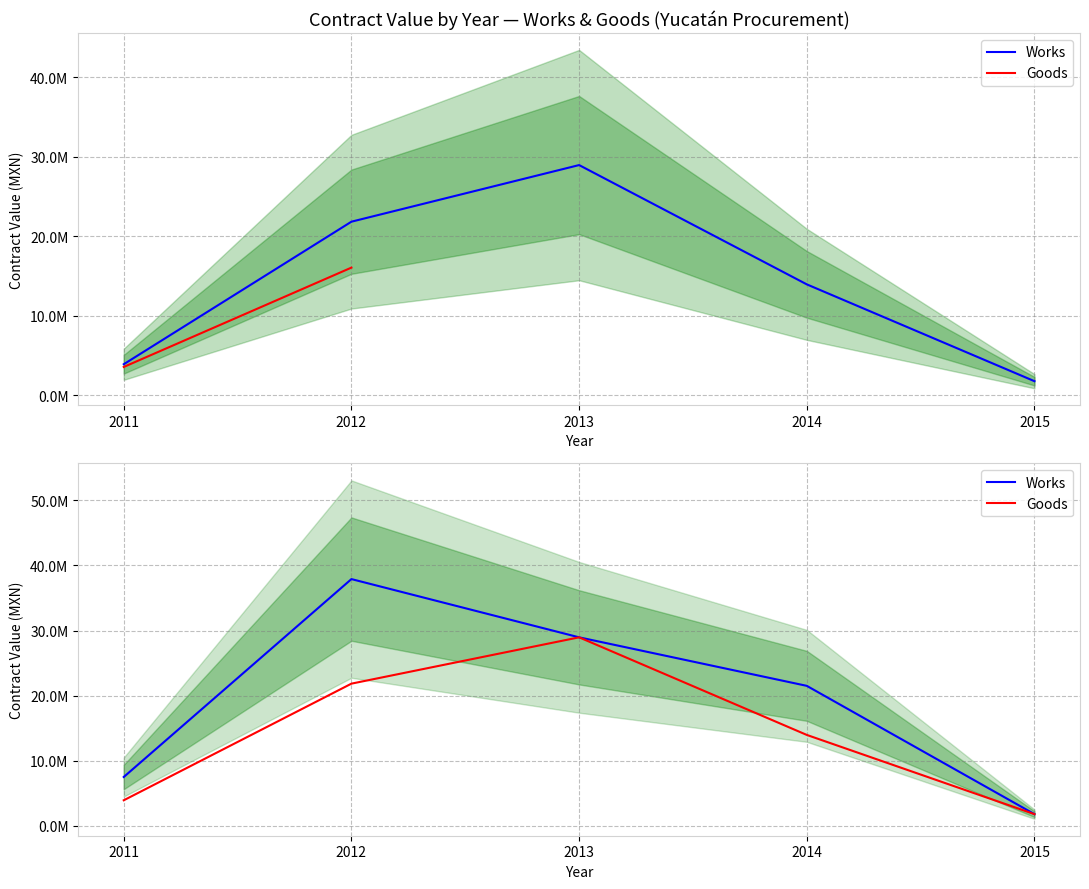

Where is Works nearest to the value 19846699?

2014